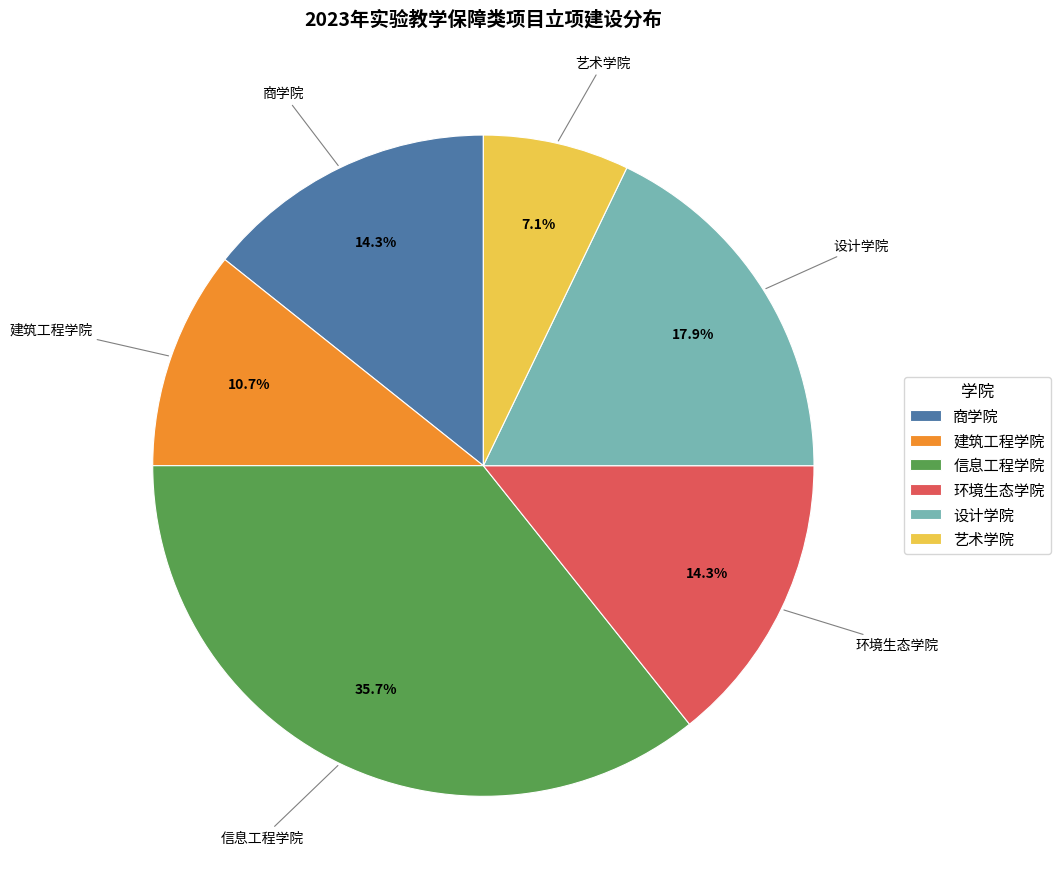

Which category has the smallest portion of the pie?

艺术学院